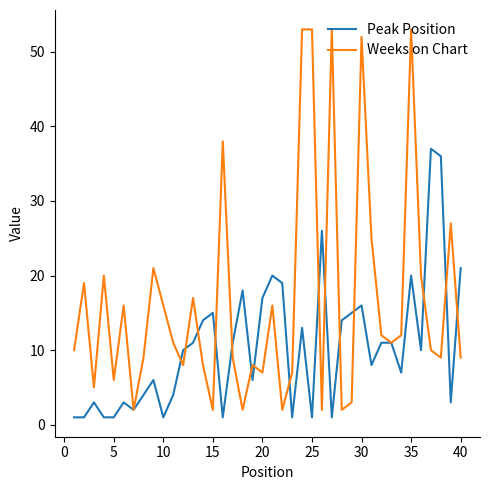

What is the maximum value shown in the chart?

53